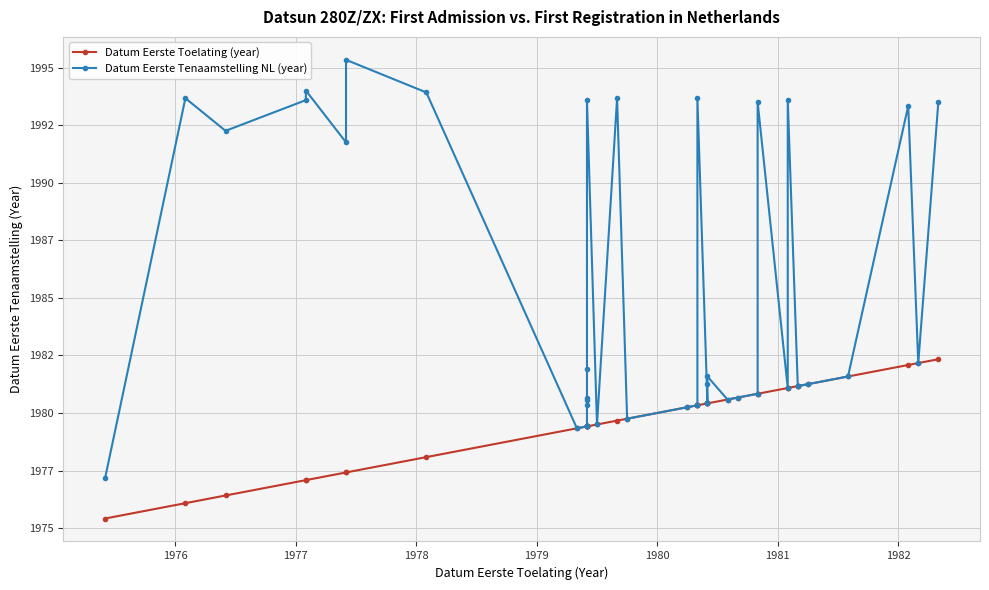

Rank the series by their average value, from highest to lowest.

Datum Eerste Tenaamstelling NL (year), Datum Eerste Toelating (year)